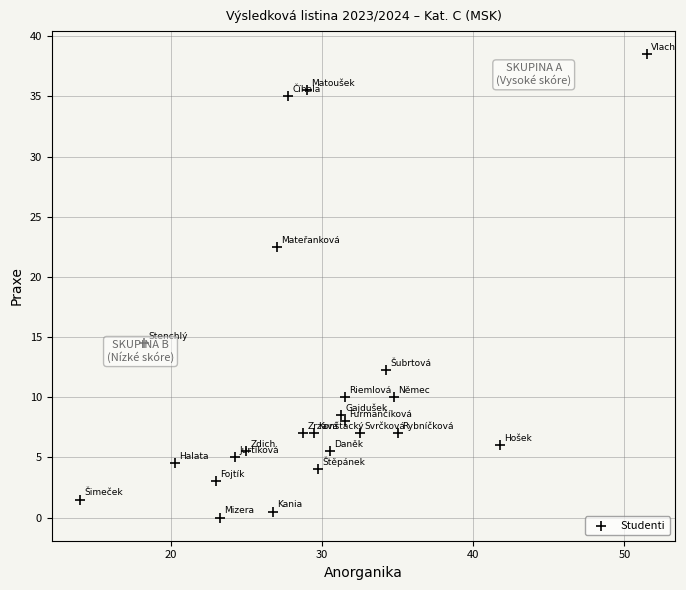

What Y value in the scatter plot is closest to 19?

22.5